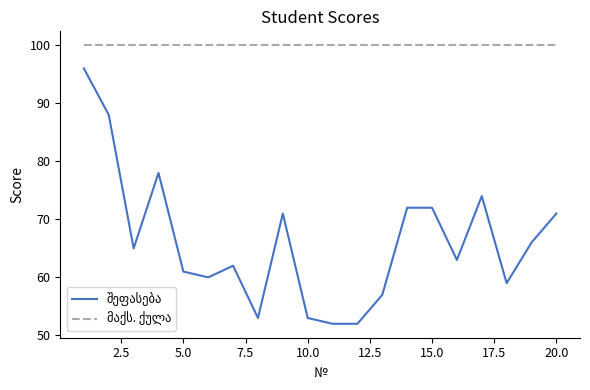

What is the minimum value shown in the chart?

52